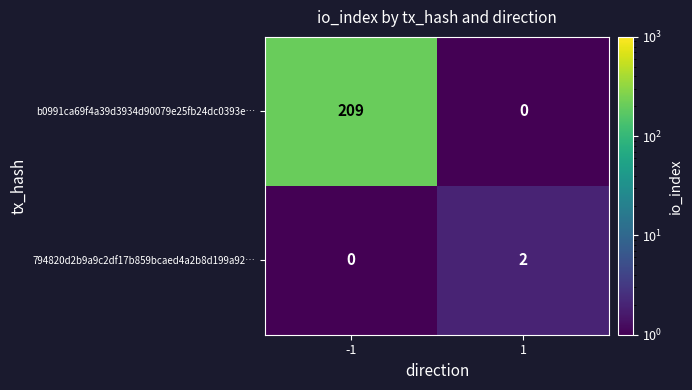

True or false: b0991ca69f4a39d3934d90079e25fb24dc0393e… has a value of 310 at -1.

False